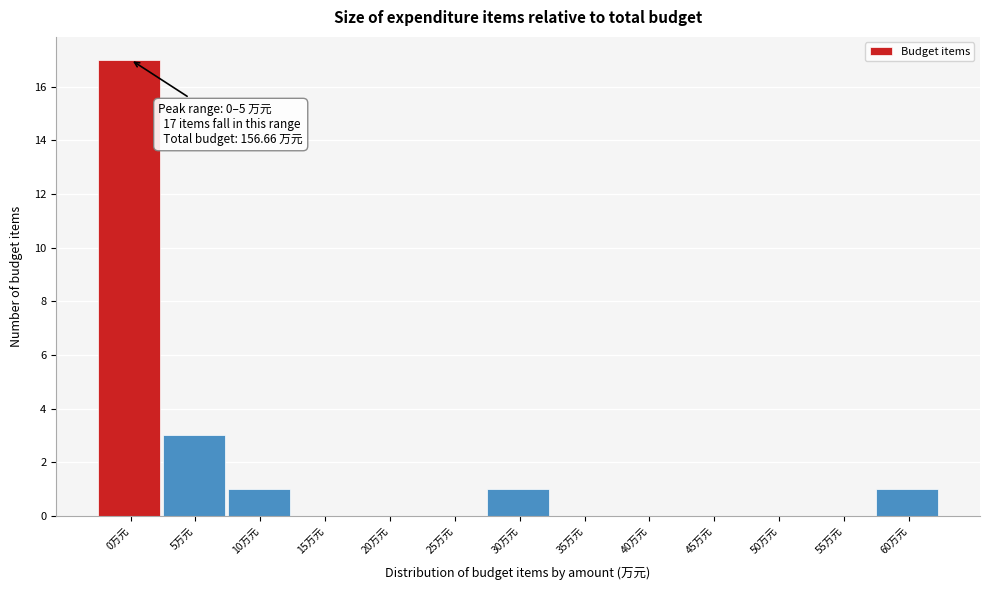

Reading left to right, transcribe all the data shown in this chart.

0万元=17	5万元=3	10万元=1	15万元=0	20万元=0	25万元=0	30万元=1	35万元=0	40万元=0	45万元=0	50万元=0	55万元=0	60万元=1